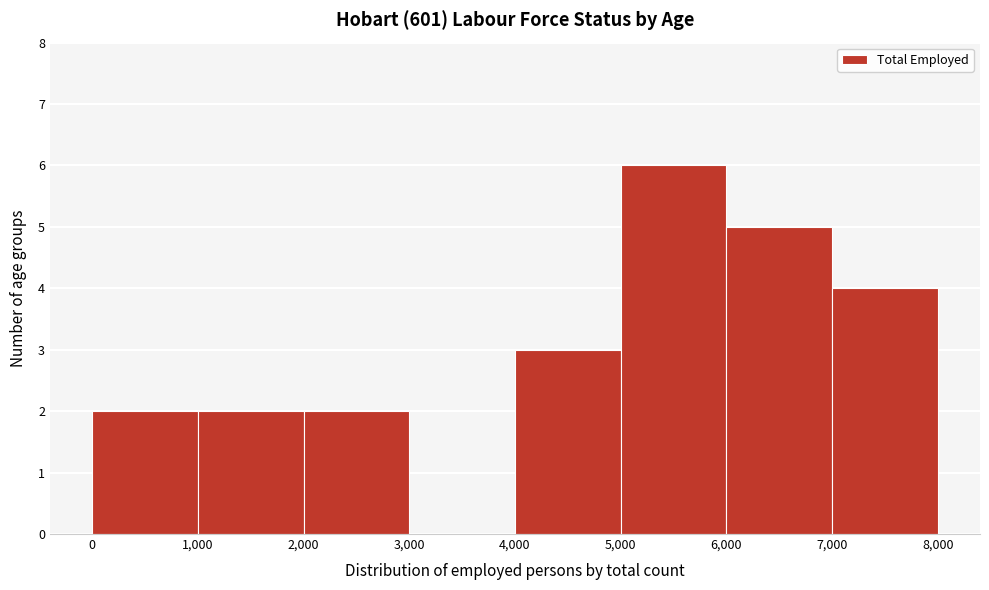

Which range on the x-axis has the tallest bar?

5,000 to 6,000